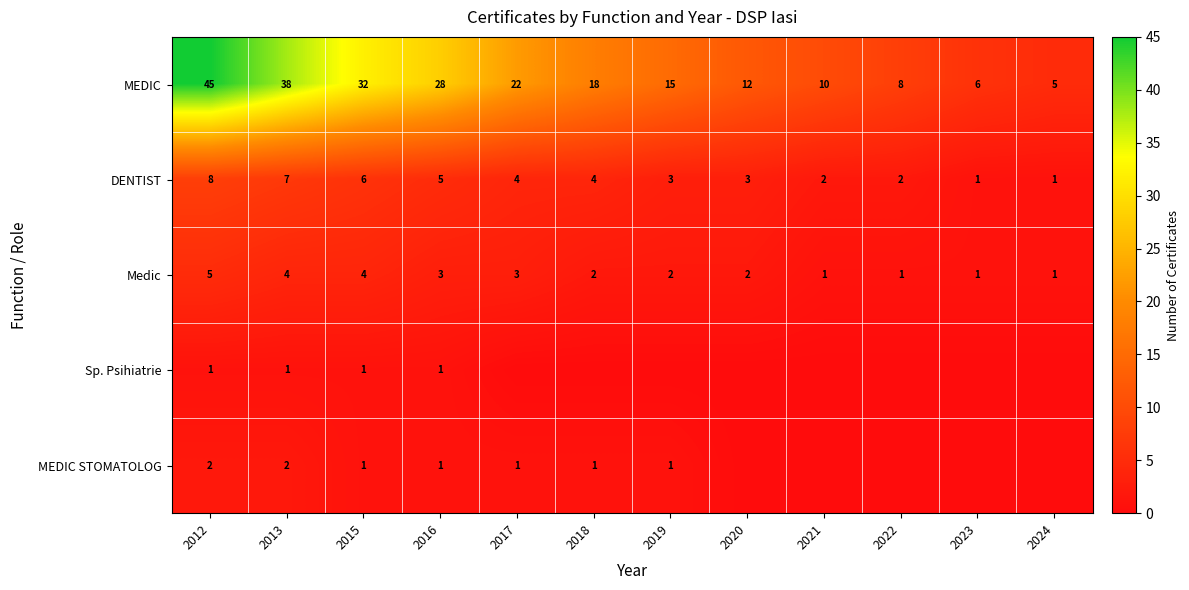

The value of DENTIST at 2019 is 5. True or false?

False